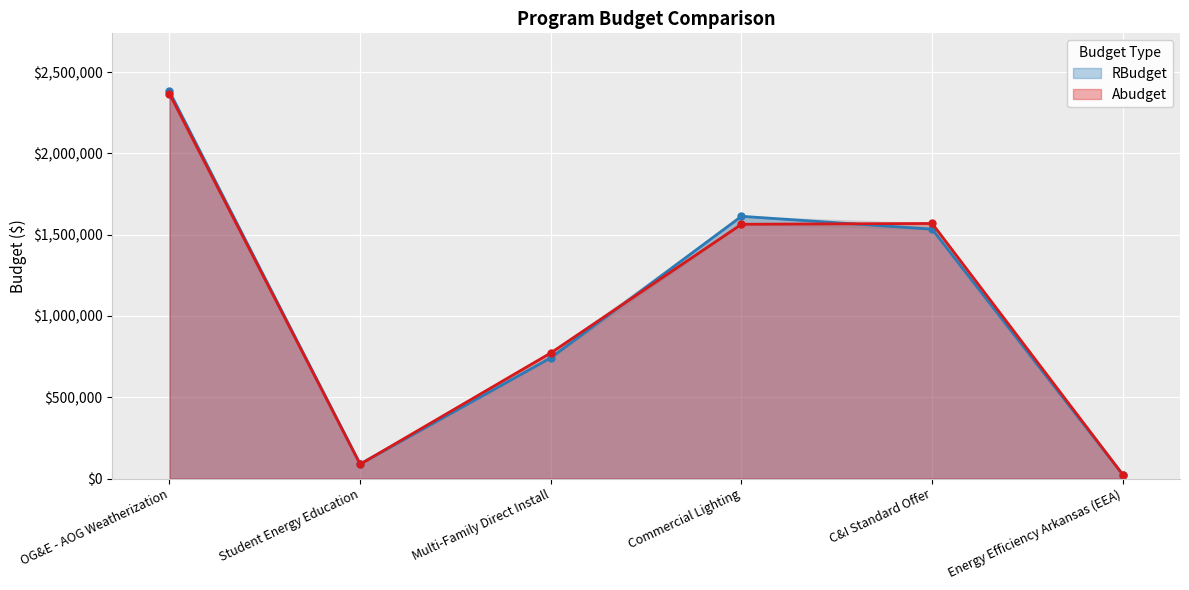

How many values in the RBudget series are below 1534222?

3